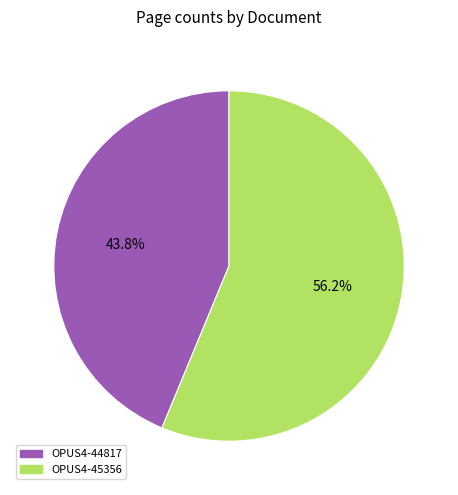

The OPUS4-44817 slice represents 55% of the pie. True or false?

False